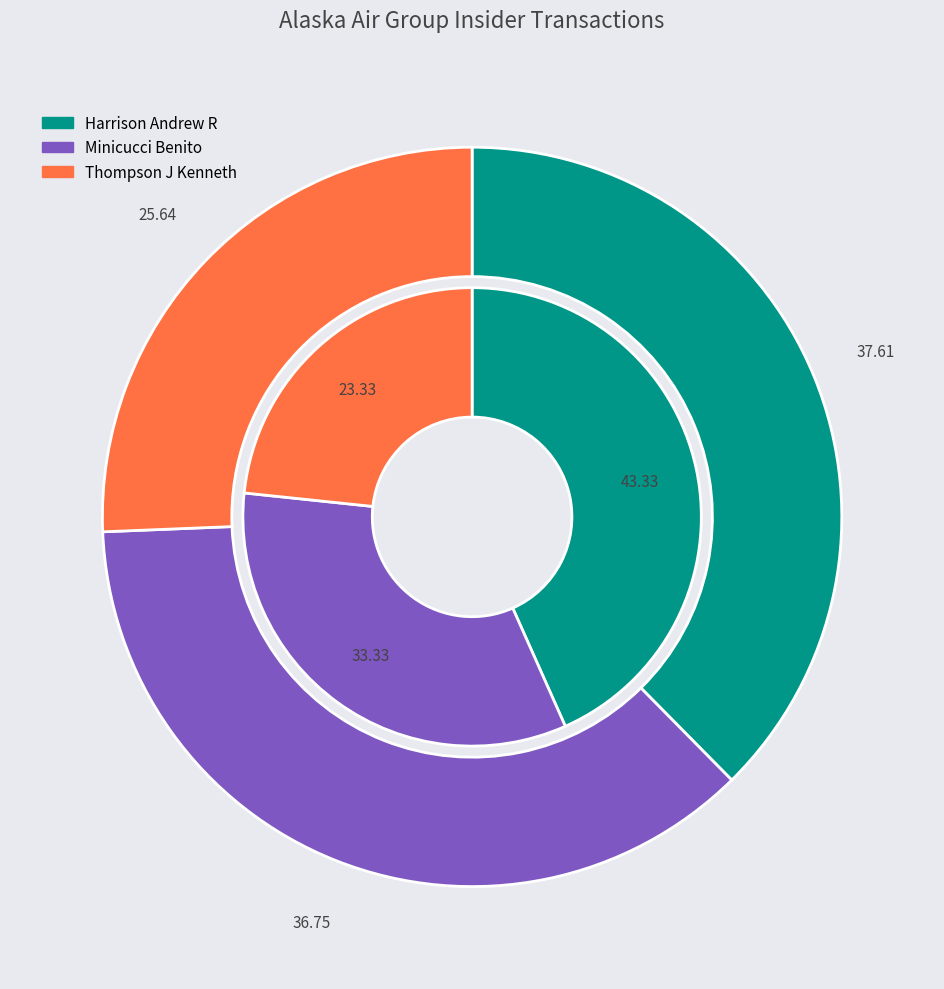

How many segments does this pie chart have?

3